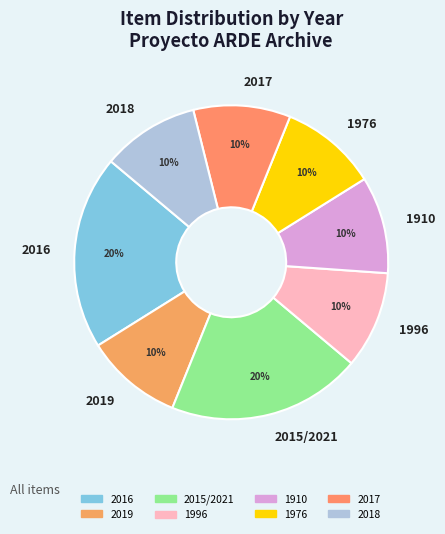

Does 2016 account for over 50% of the chart?

No